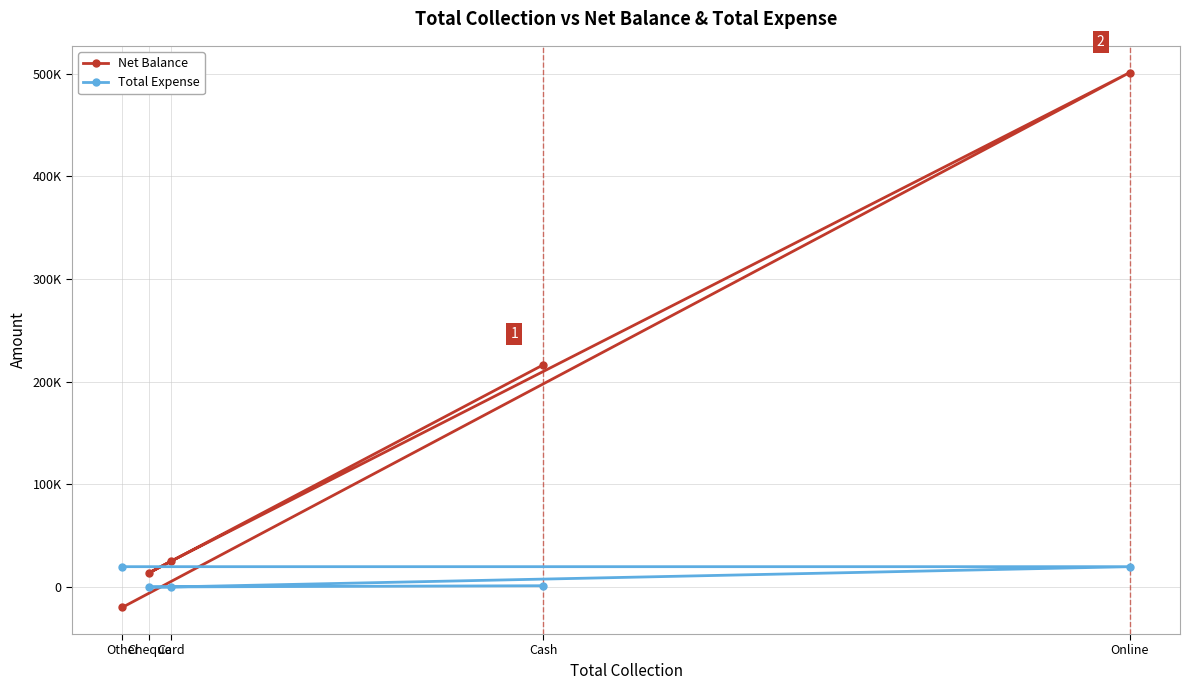

What is the greatest value displayed?

500924